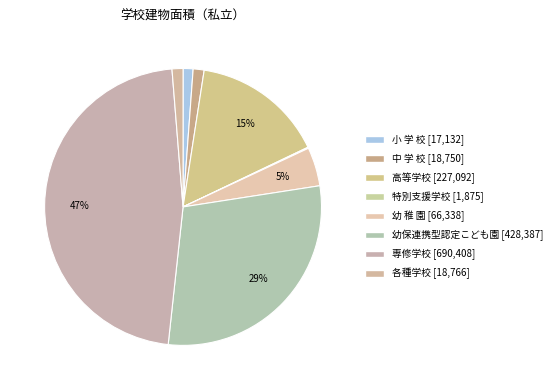

Count the number of slices in the pie.

8